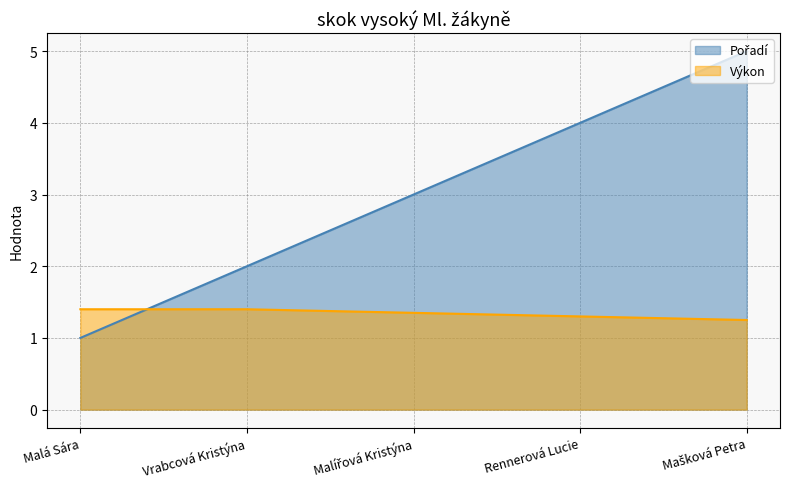

What is the highest value of the Výkon series?

1.4